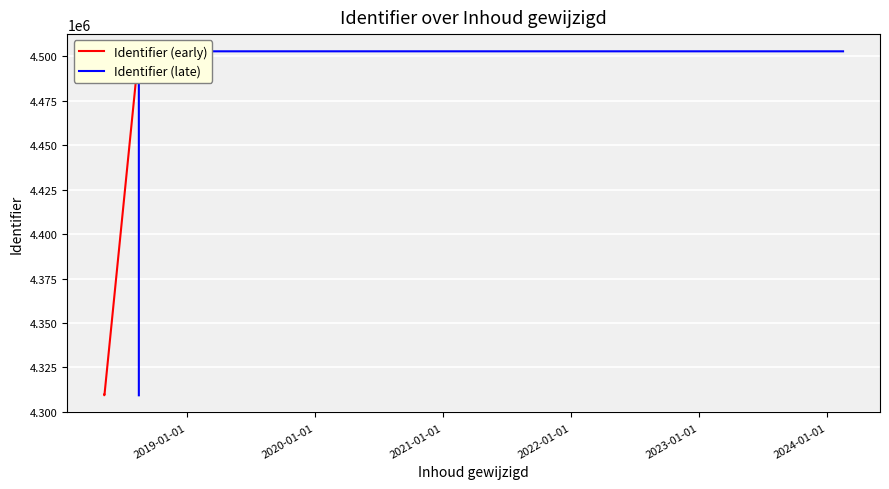

What is the maximum value for Identifier (early)?

4502849